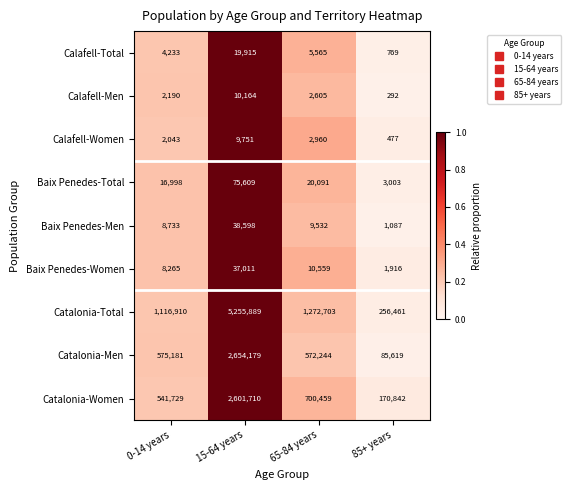

What is the difference between the second highest and second lowest values in the Baix Penedes-Women series?

2294